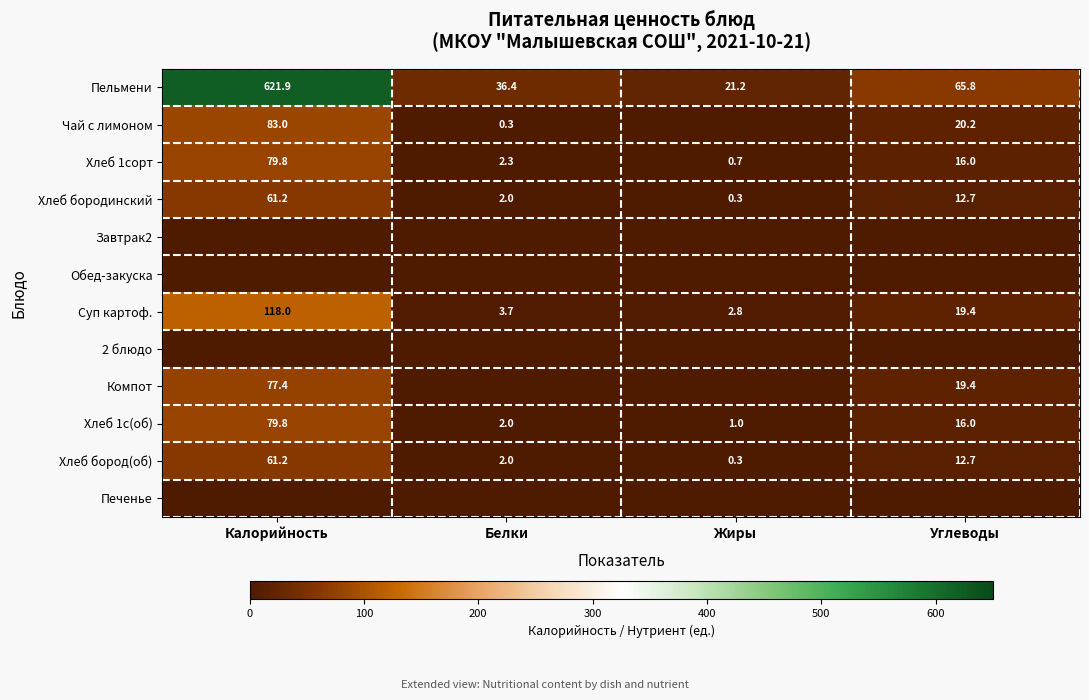

Is it true that Хлеб бородинский equals 61.2 at Калорийность?

True